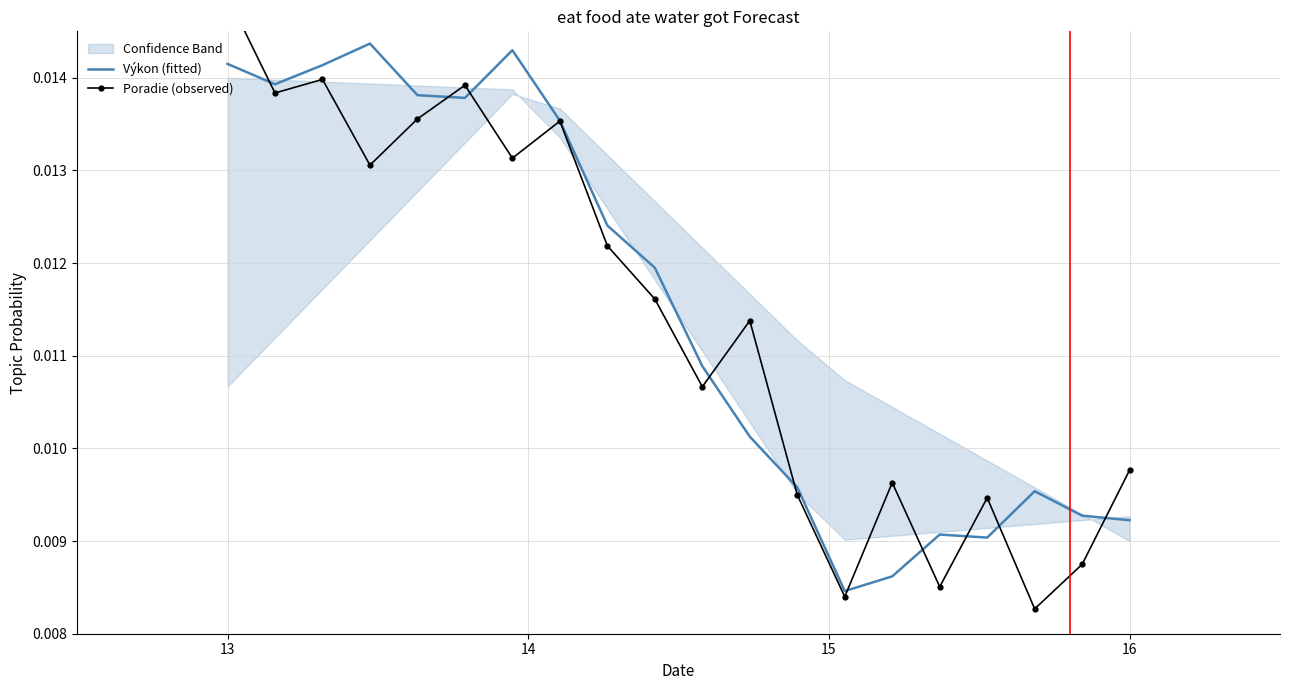

At how many categories does at least one series exceed 0?

20